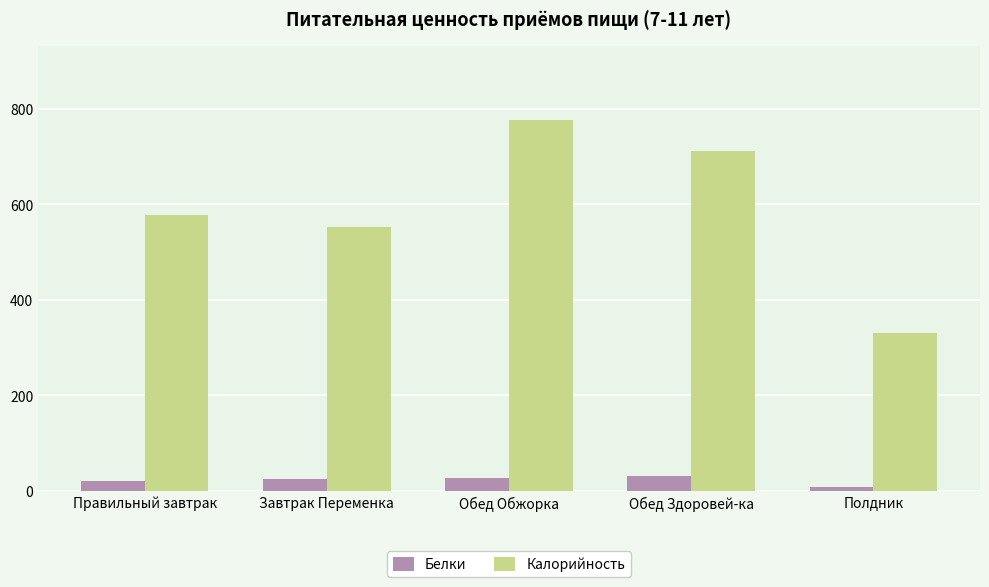

What are all the series names shown in the legend?

Белки, Калорийность